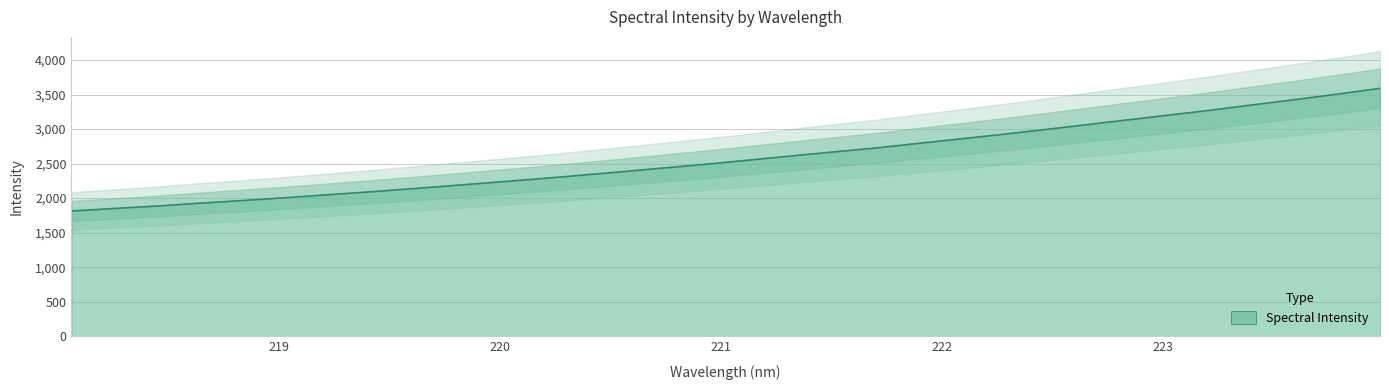

True or false: the data shows 4272.1 at 16.

False